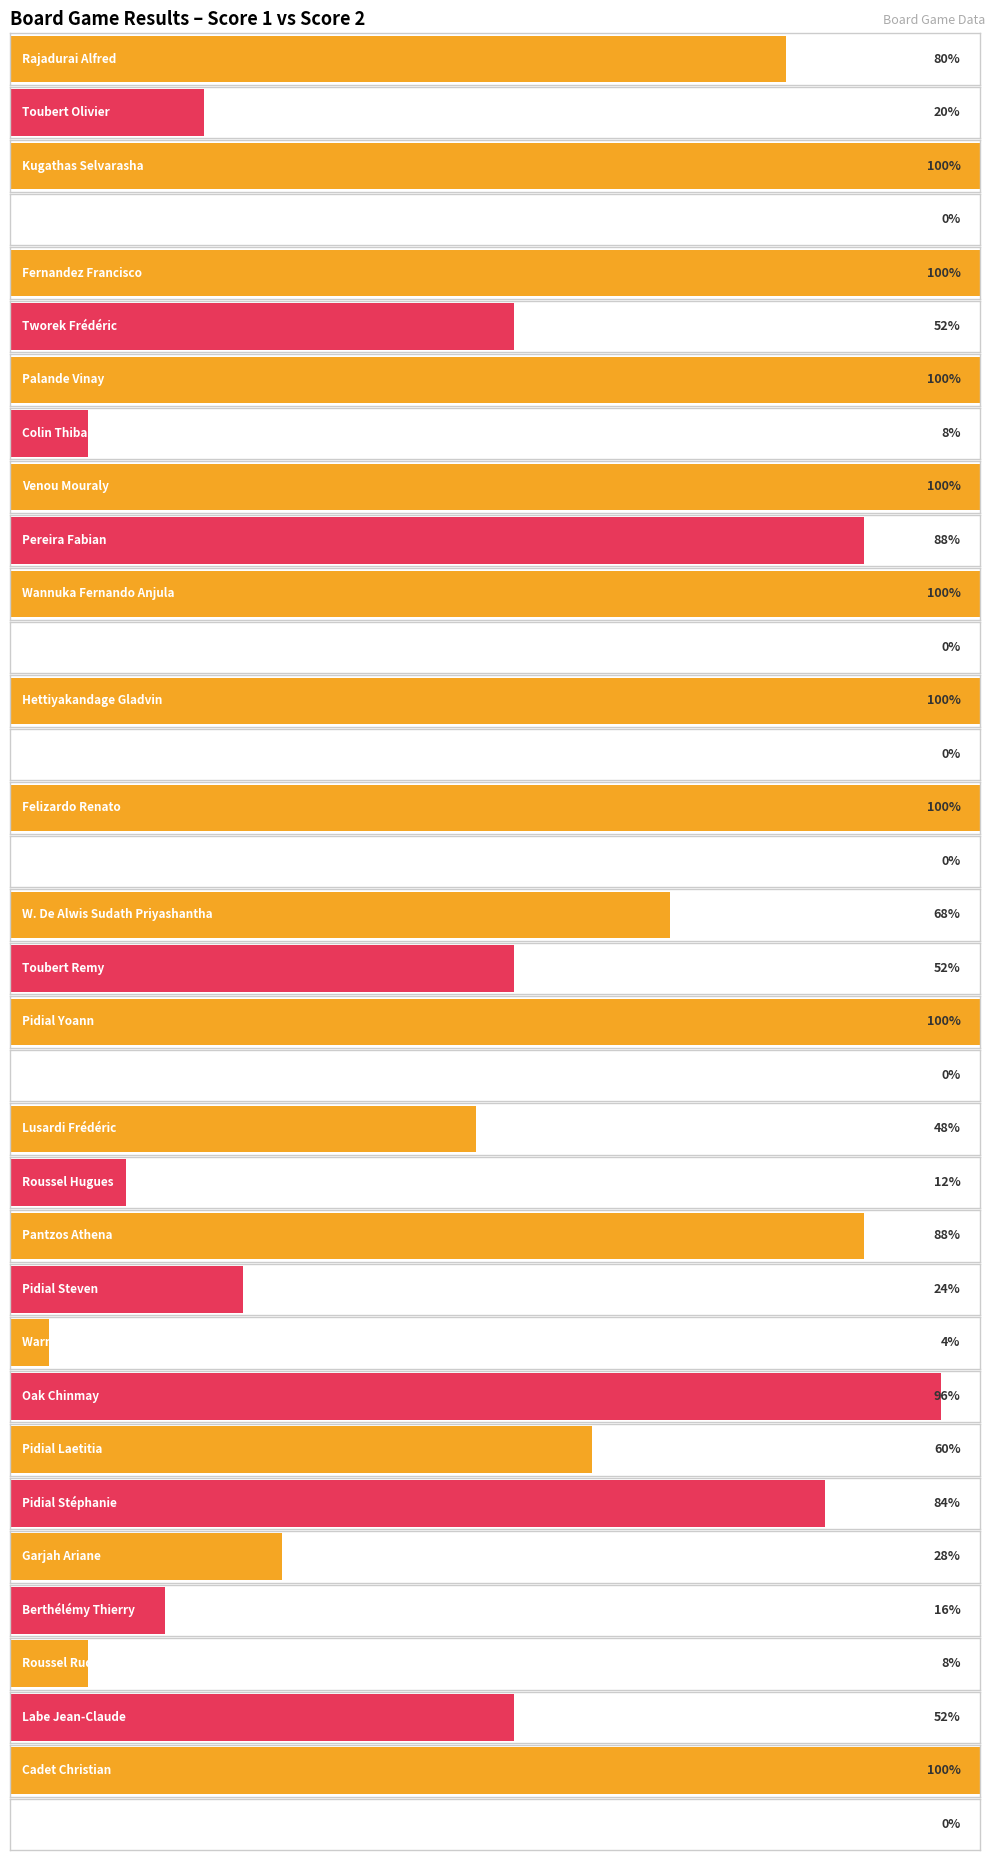

Which has a higher value, 14 or 11?

14